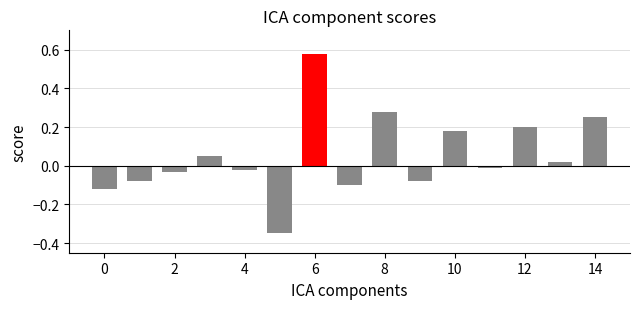

What is the difference between the maximum and minimum values?

0.9